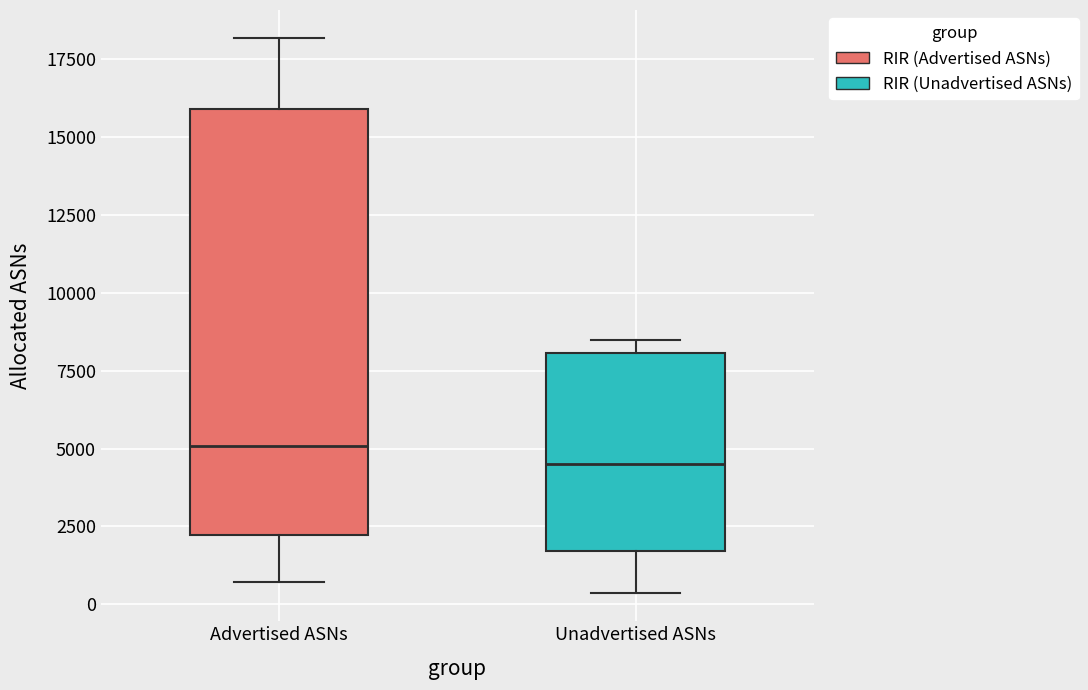

Reading left to right, read every box against the y-axis: the position of its median line, the range the box covers, and the ends of its whiskers. The values are not printed on the chart, so give them approximately, as read against the axis.

Advertised ASNs: median 5000, box 2000 to 16000, whiskers 500 to 18000
Unadvertised ASNs: median 4500, box 1500 to 8000, whiskers 500 to 8500